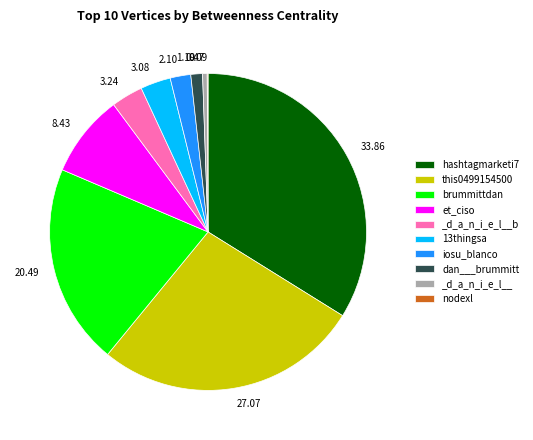

Which has a higher value, hashtagmarketi7 or et_ciso?

hashtagmarketi7